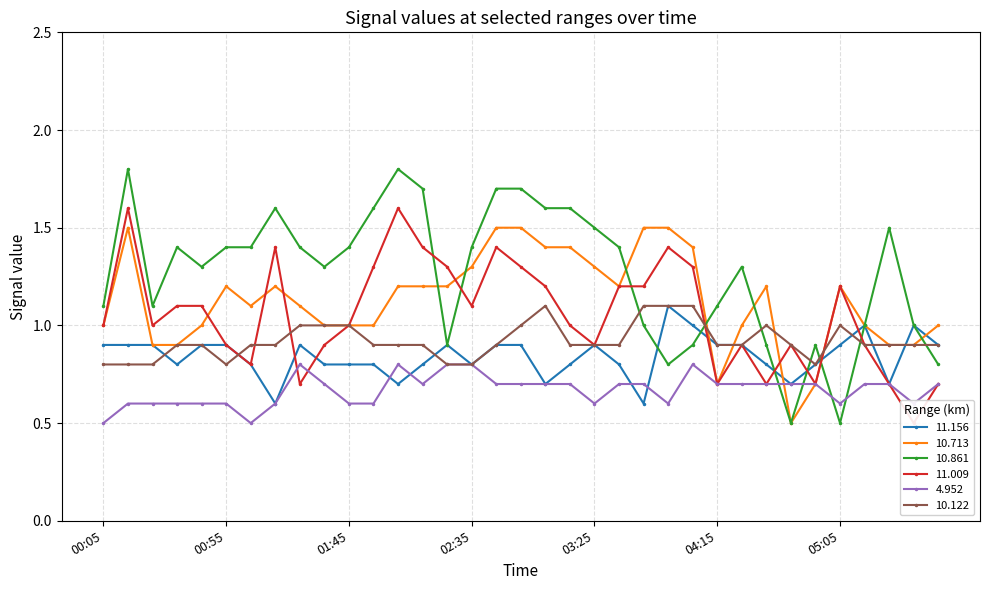

What is the label of the 21st point from the left?

03:25